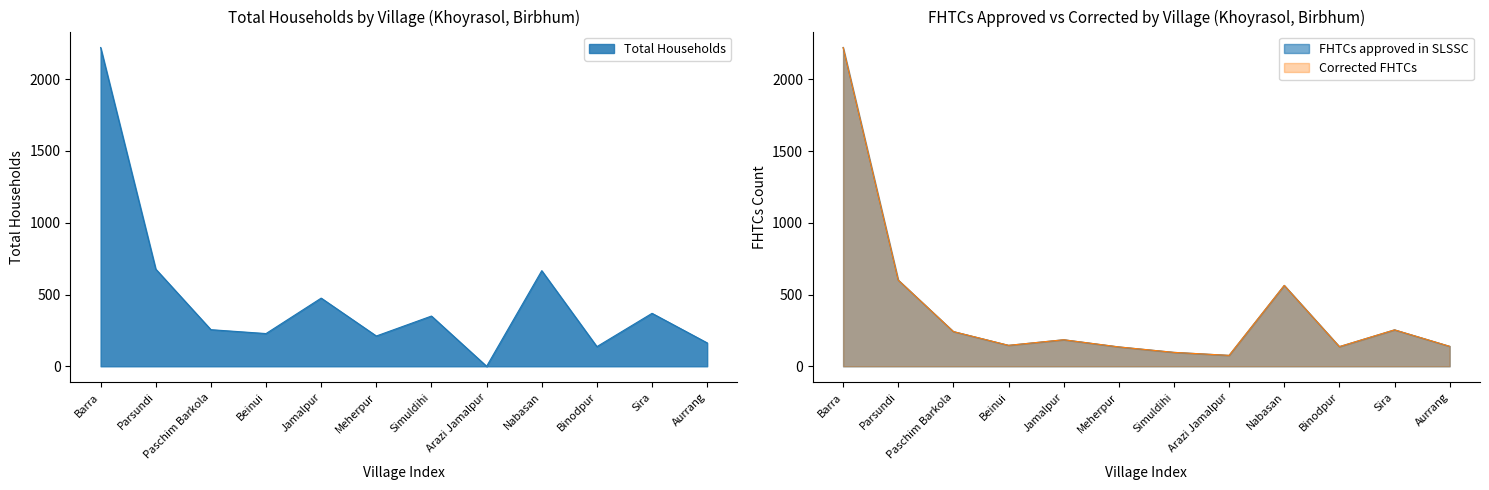

Reading right to left, transcribe all the data shown in this chart.

Total Households: Aurrang=163	Sira=369	Binodpur=137	Nabasan=666	Arazi Jamalpur=0	Simuldihi=350	Meherpur=211	Jamalpur=475	Beinui=228	Paschim Barkola=255	Parsundi=677	Barra=2221
FHTCs approved in SLSSC: Aurrang=139	Sira=254	Binodpur=137	Nabasan=564	Arazi Jamalpur=76	Simuldihi=97	Meherpur=135	Jamalpur=185	Beinui=146	Paschim Barkola=242	Parsundi=601	Barra=2223
Corrected FHTCs: Aurrang=139	Sira=254	Binodpur=137	Nabasan=564	Arazi Jamalpur=76	Simuldihi=97	Meherpur=135	Jamalpur=185	Beinui=146	Paschim Barkola=242	Parsundi=601	Barra=2223